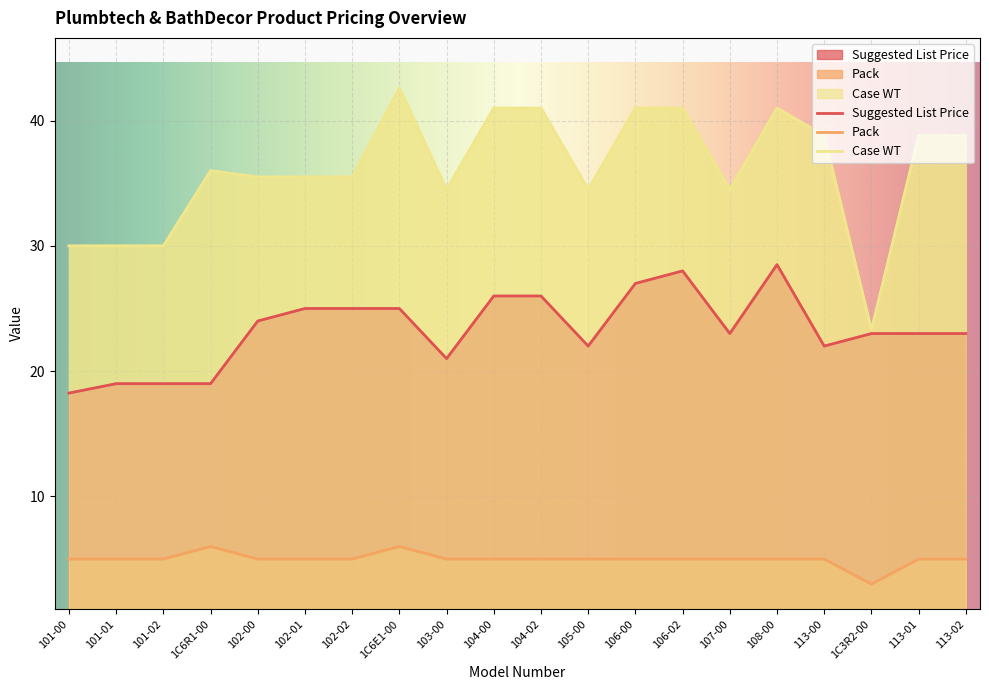

True or false: Suggested List Price and Case WT intersect in this chart.

False